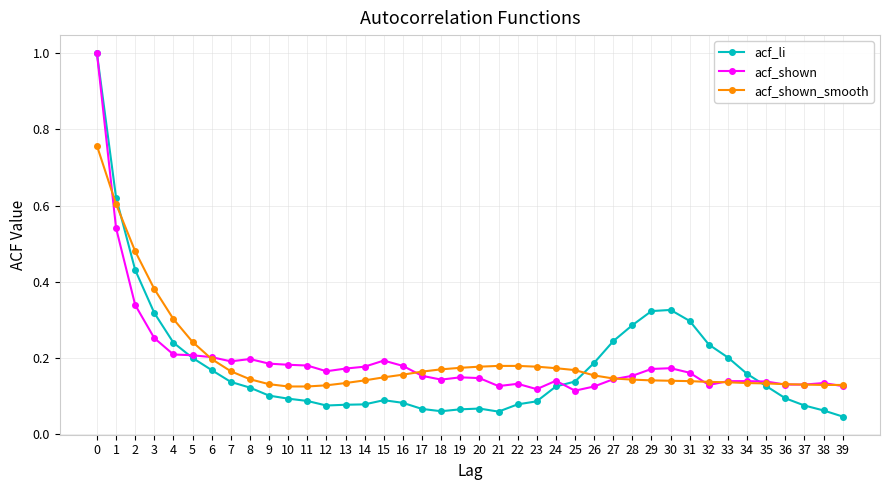

Is it true that acf_li equals 0.1 at 17?

True